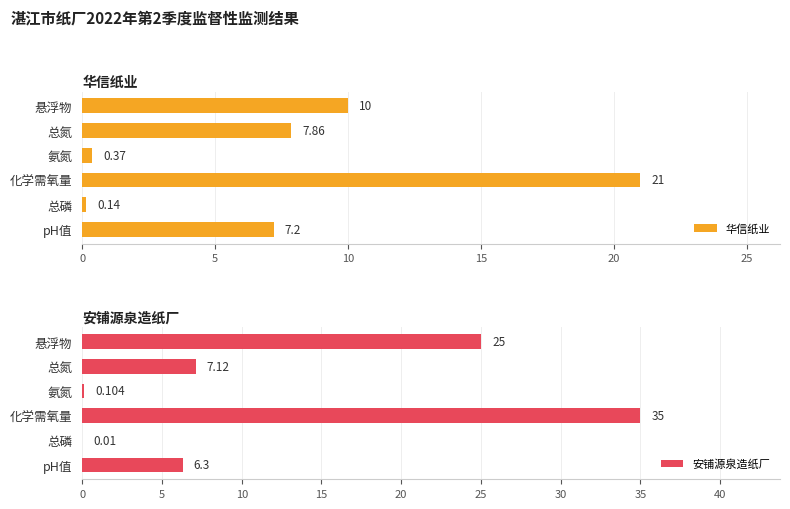

Reading left to right, list all the values displayed in this chart.

华信纸业: 7.2	0.1	21.0	0.4	7.9	10.0
安铺源泉造纸厂: 6.3	0.0	35.0	0.1	7.1	25.0